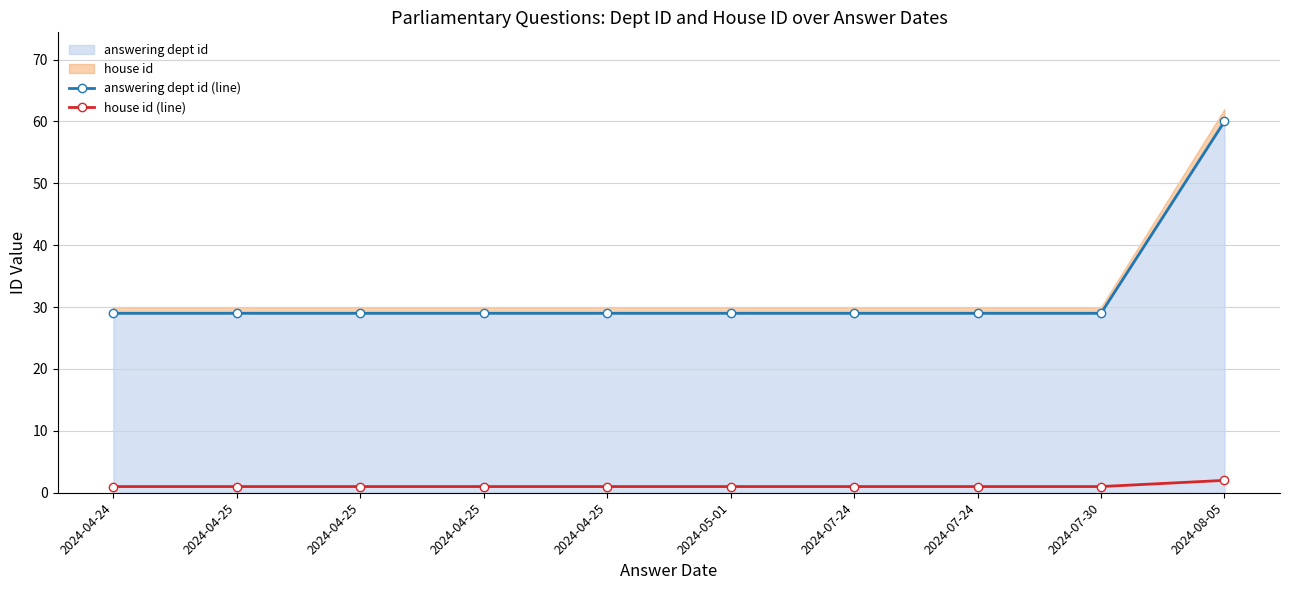

Is it true that answering dept id (line) equals 10 at 2024-04-25?

False